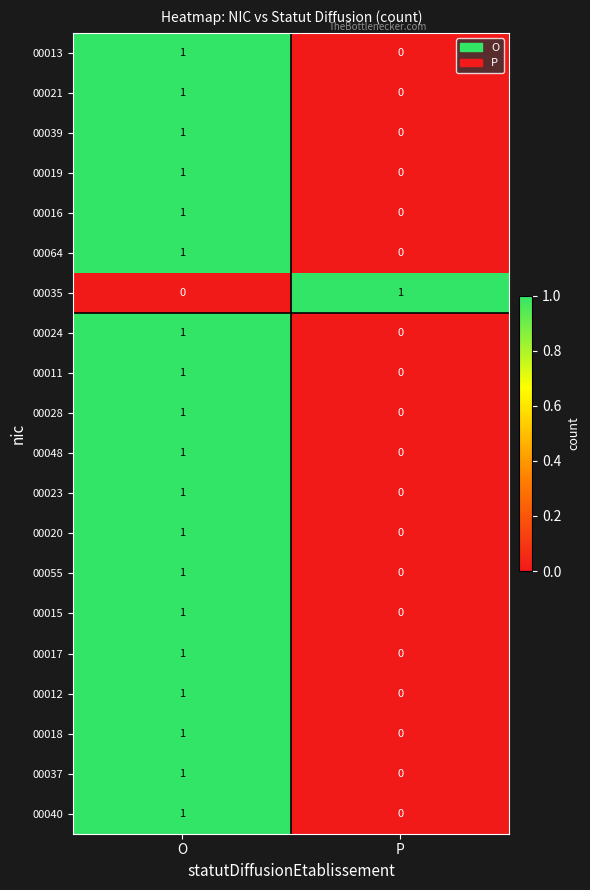

What is the total value across all series at P?

1